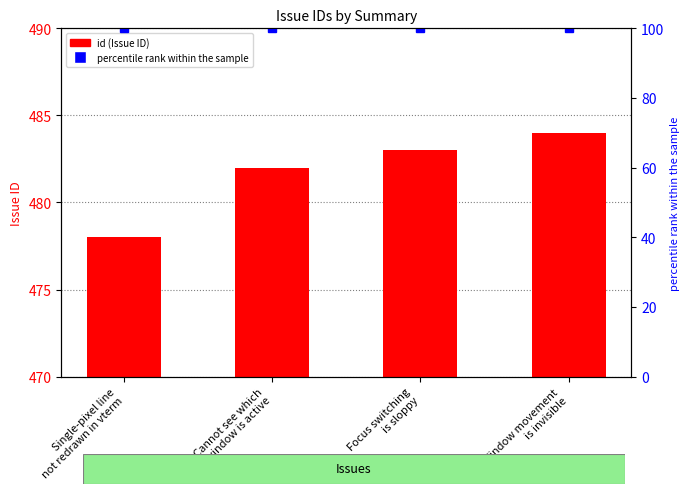

Is the value of id at Cannot see which
window is active greater than the value of percentile rank within the sample at Single-pixel line
not redrawn in vterm?

Yes